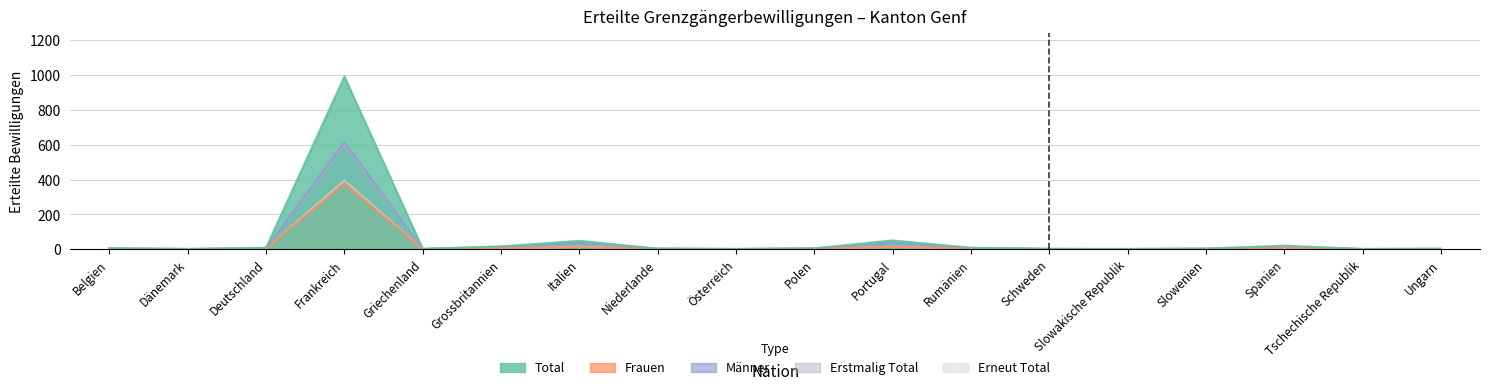

True or false: Total and Frauen cross at least once.

False